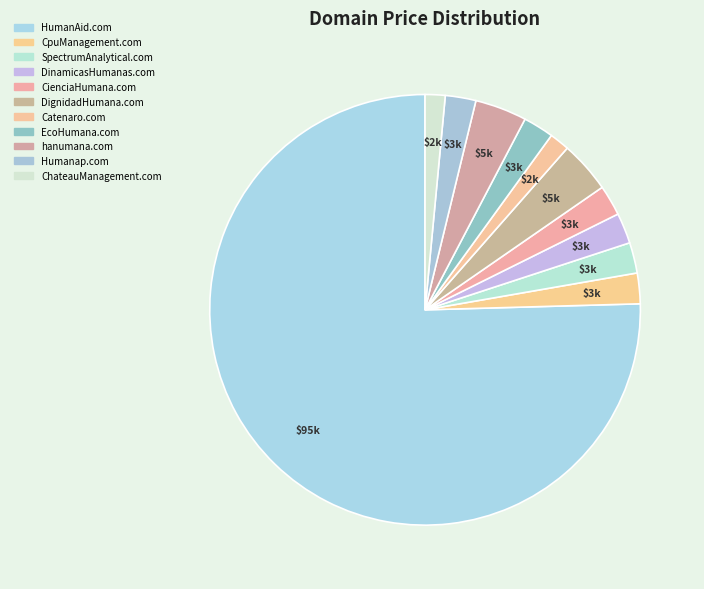

How many segments does this pie chart have?

11